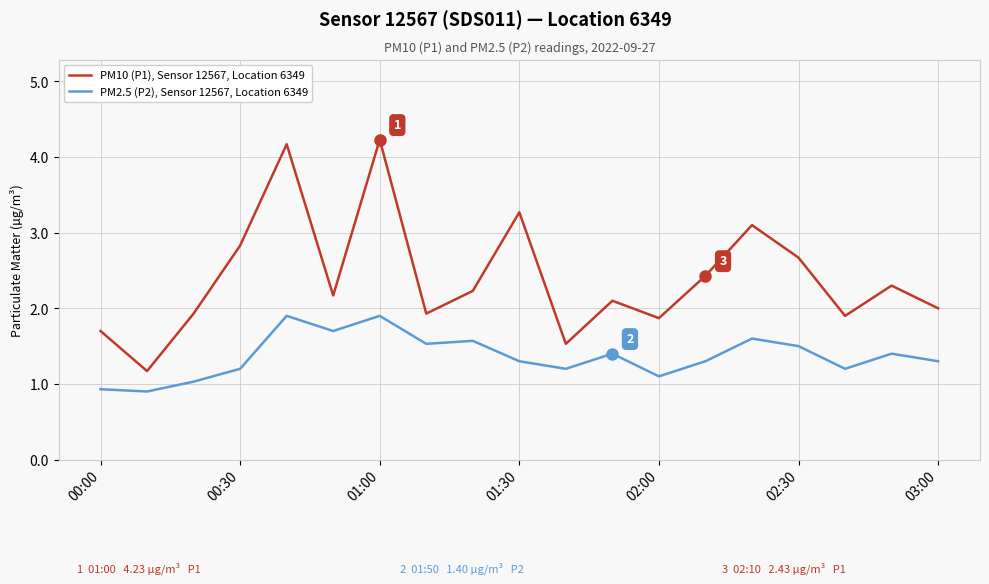

True or false: PM10 (P1), Sensor 12567, Location 6349 and PM2.5 (P2), Sensor 12567, Location 6349 intersect in this chart.

False